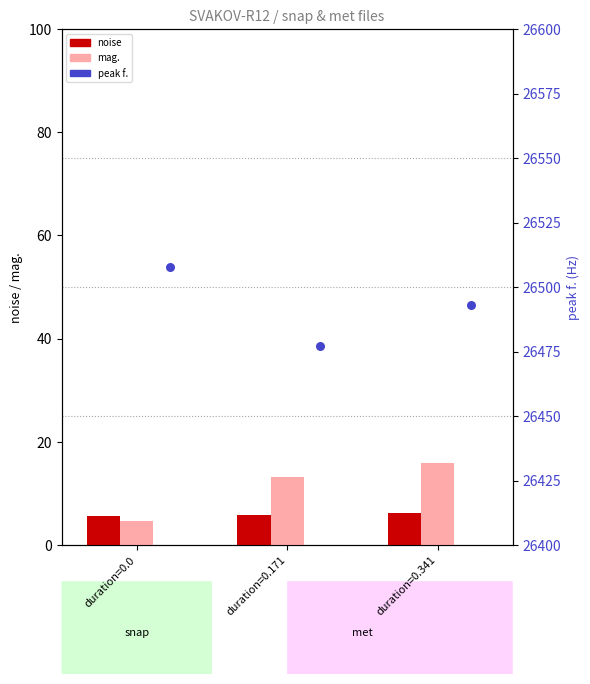

What are all the series names shown in the legend?

noise, mag., peak f.